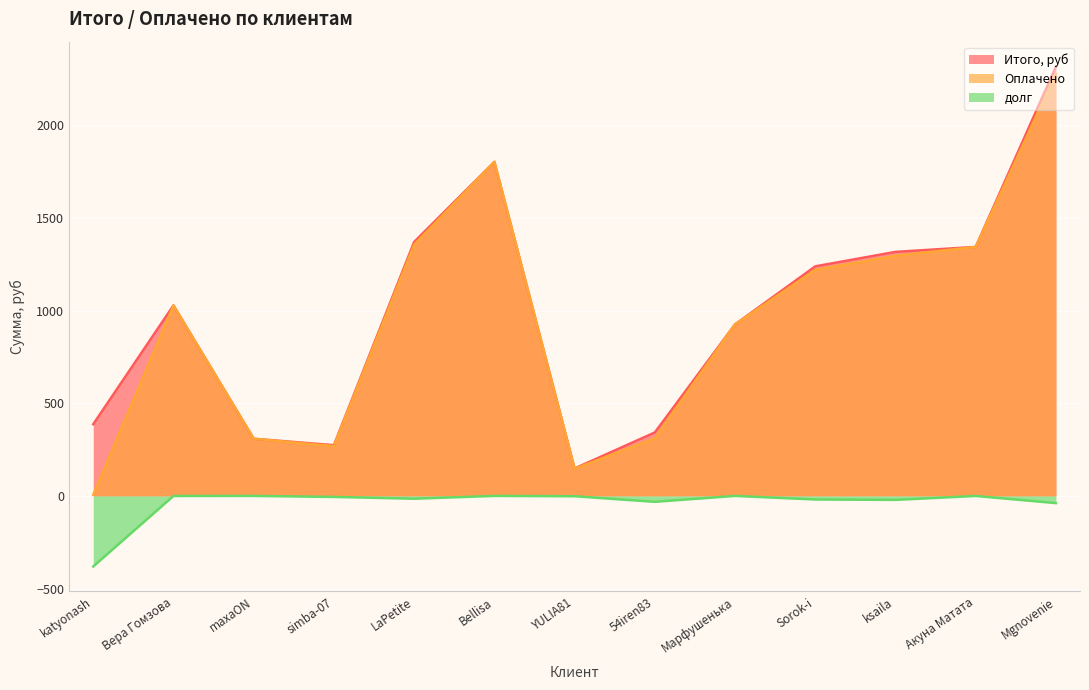

What are all the series names shown in the legend?

Итого, руб, Оплачено, долг